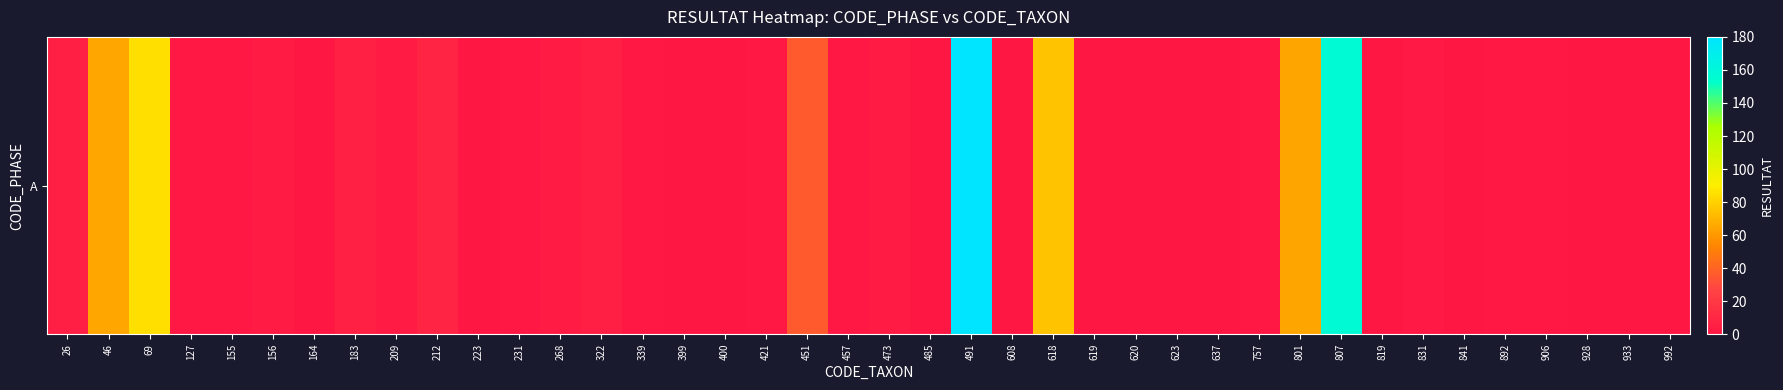

What is the maximum value shown in the chart?

180